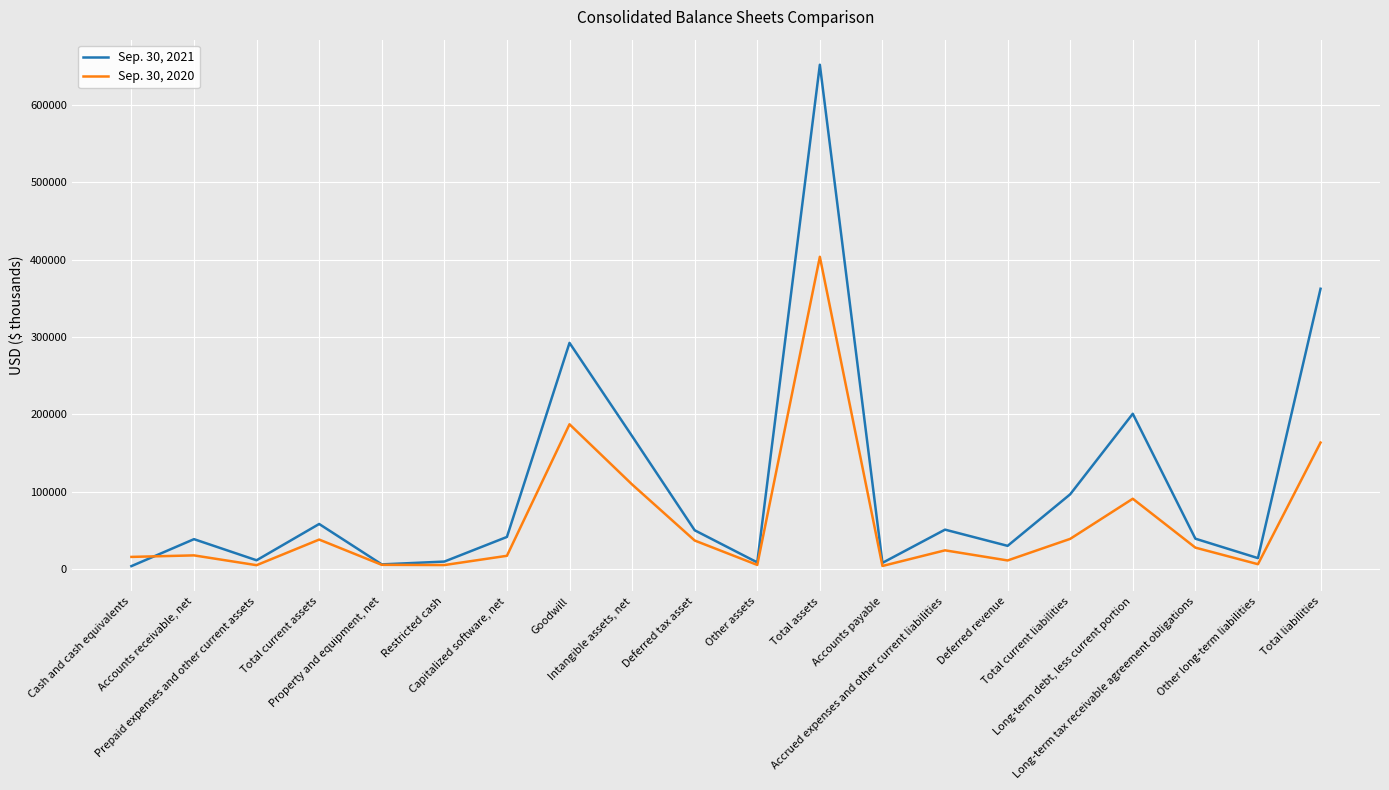

At which label does Sep. 30, 2020 first exceed 24064?

Total current assets